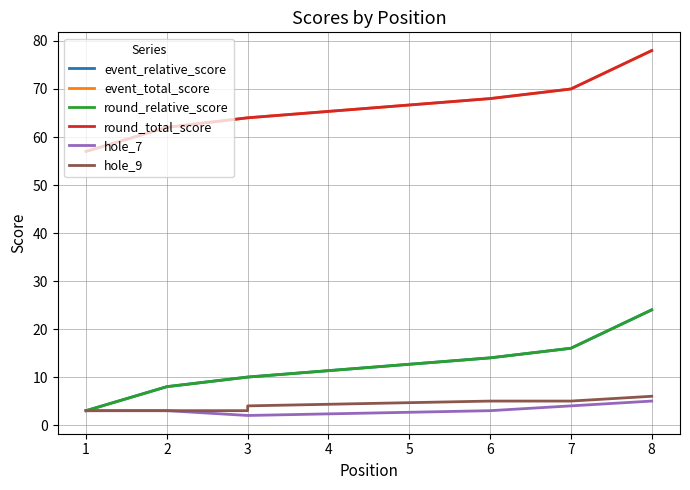

How many data points in hole_7 are less than 3?

3